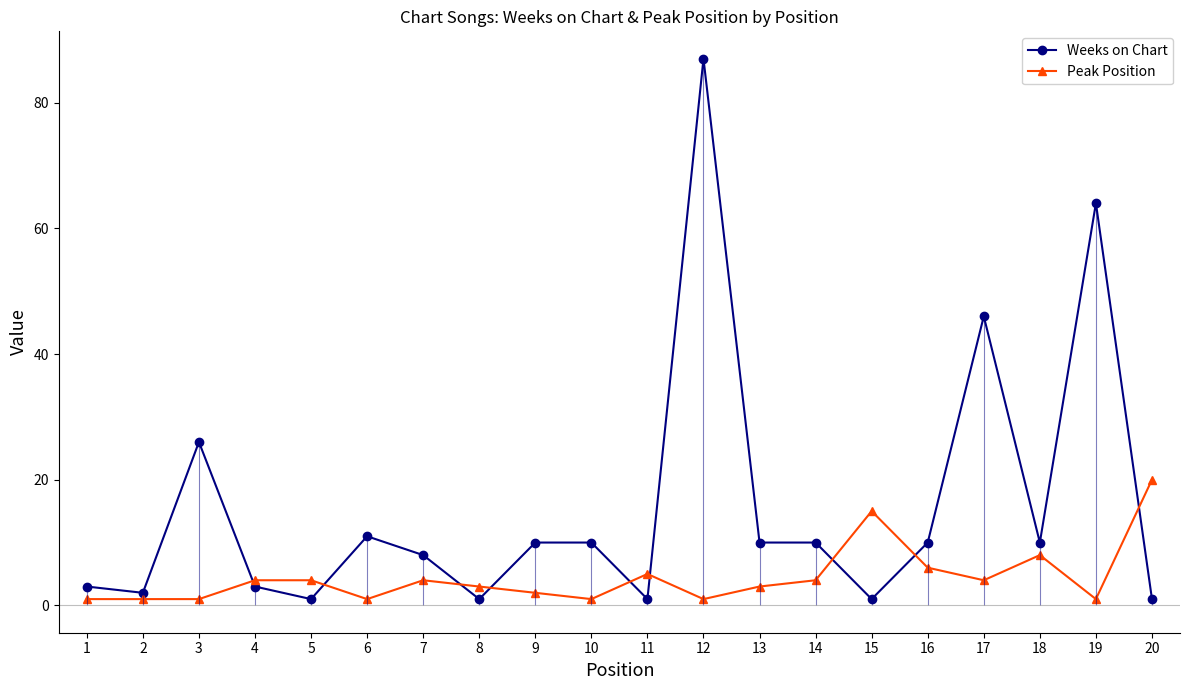

At how many categories does at least one series exceed 37?

3